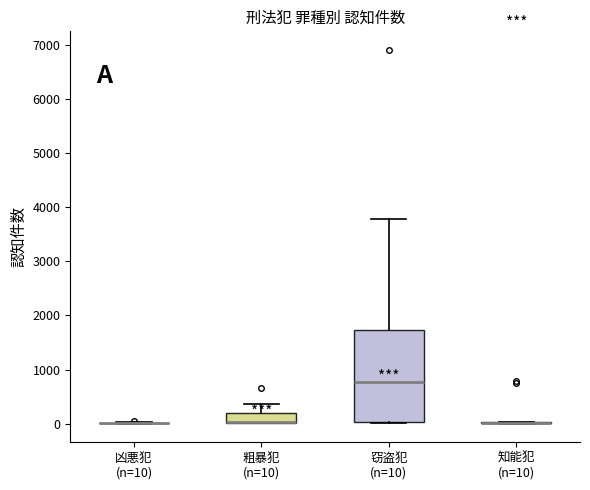

Comparing the boxes themselves (not the whiskers), which one is the tallest?

窃盗犯 (n=10)